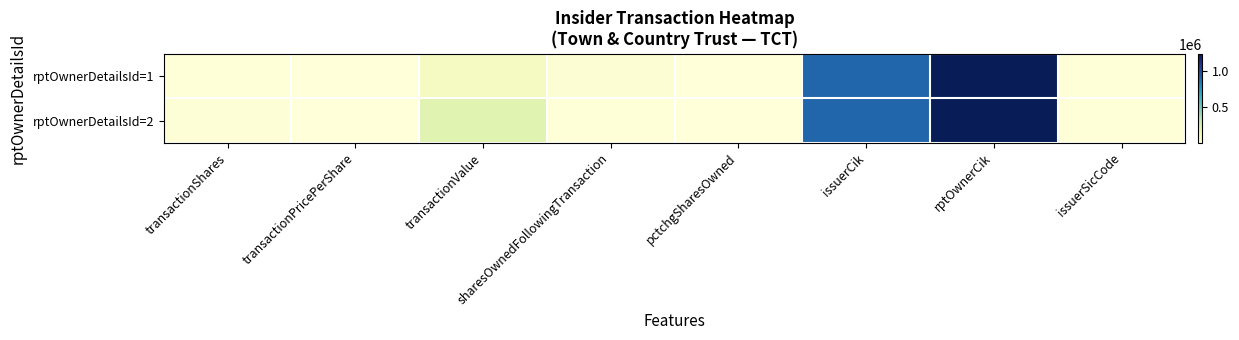

At rptOwnerCik, list the series in order from largest to smallest.

rptOwnerDetailsId=1, rptOwnerDetailsId=2